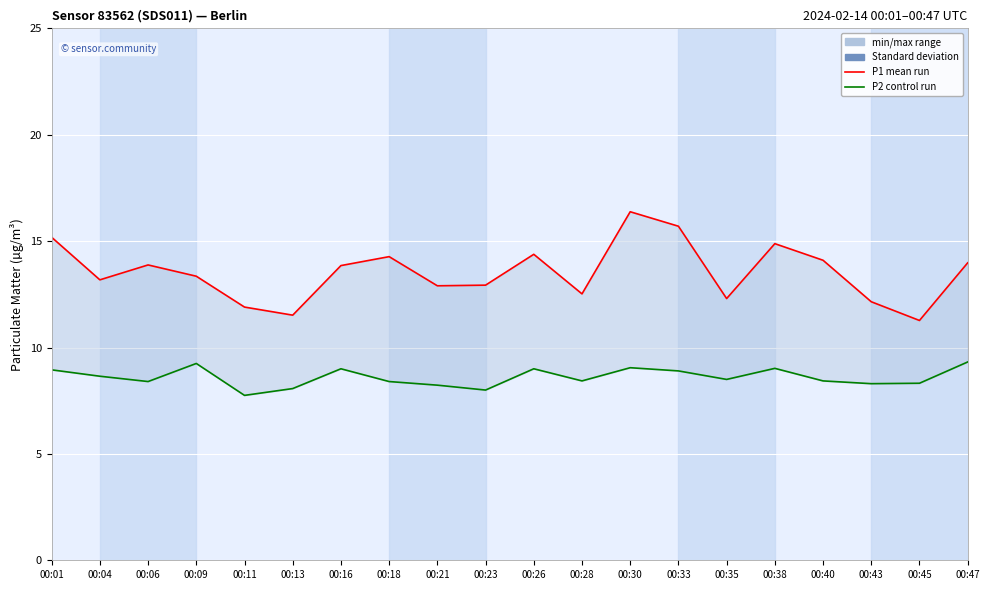

How many values in the P2 (PM2.5) series are below 8?

1